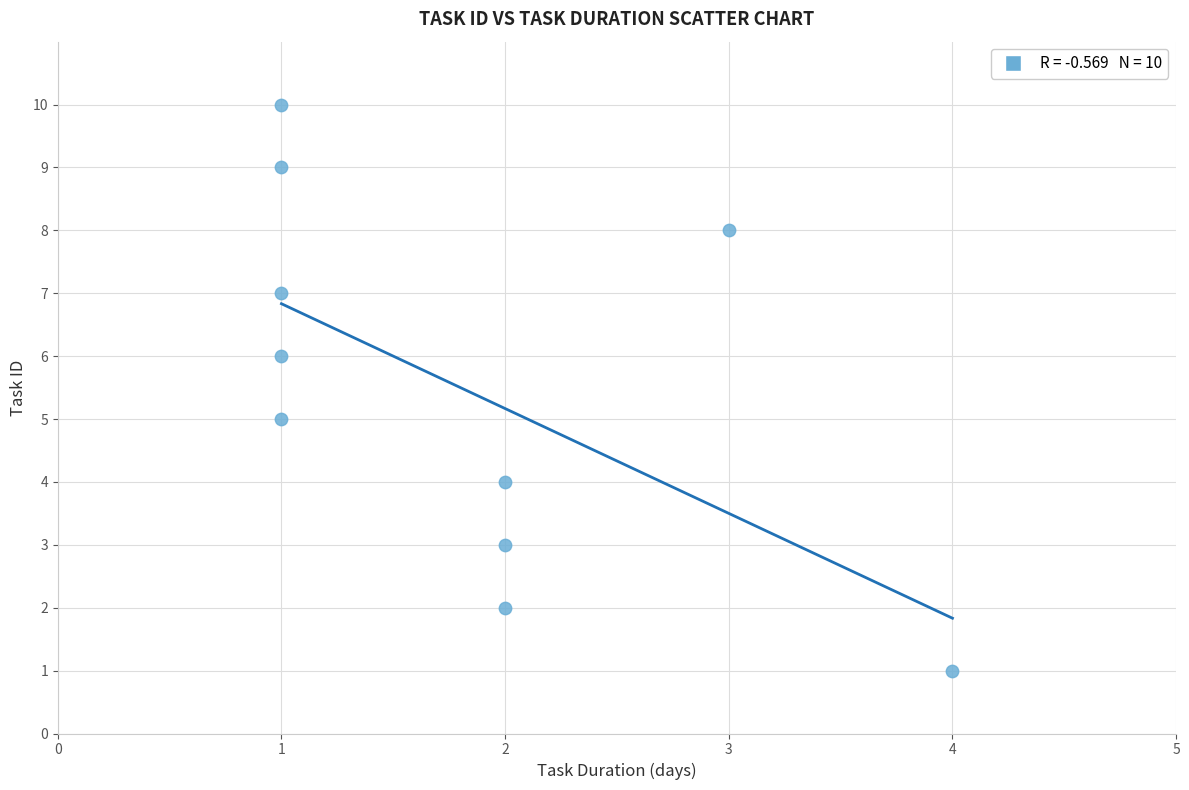

What is the range of X values (max minus min)?

3